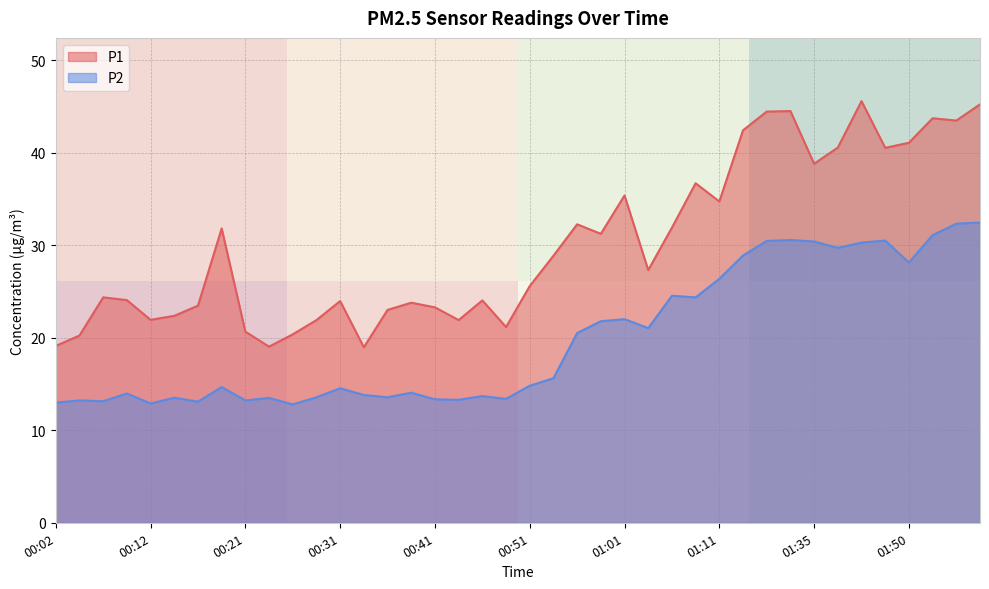

True or false: P1 has a value of 25.6 at 00:51.

True